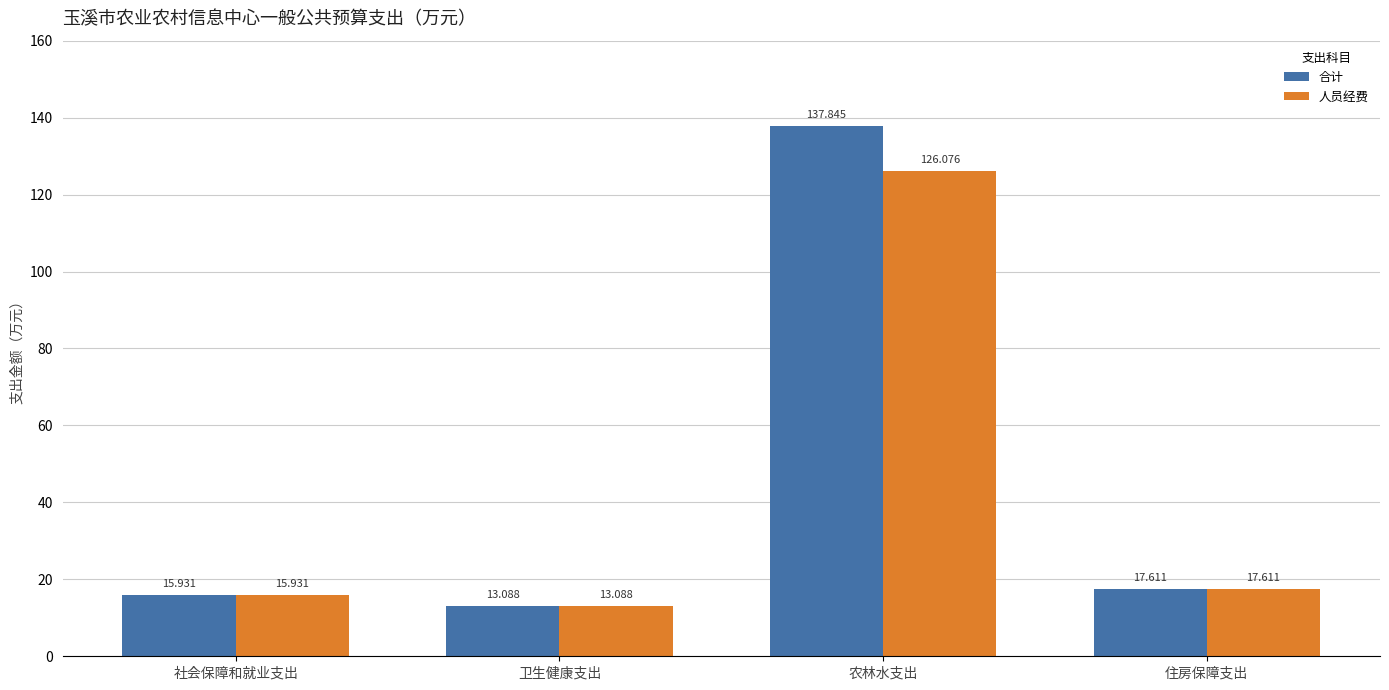

What is the difference between the 人员经费 values at 社会保障和就业支出 and 卫生健康支出?

2.8